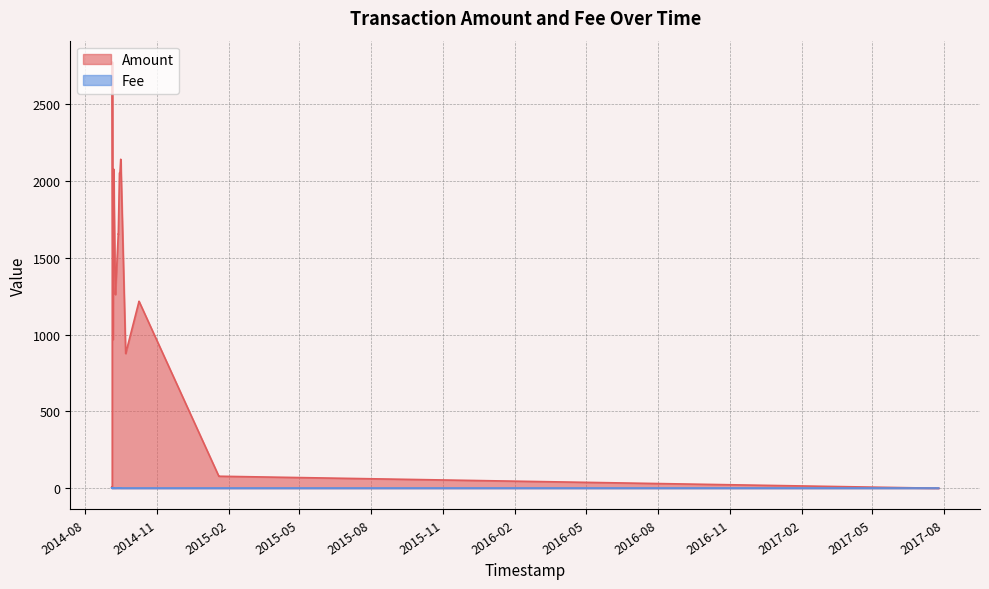

What is the approximate value of Amount at 7?

77.7